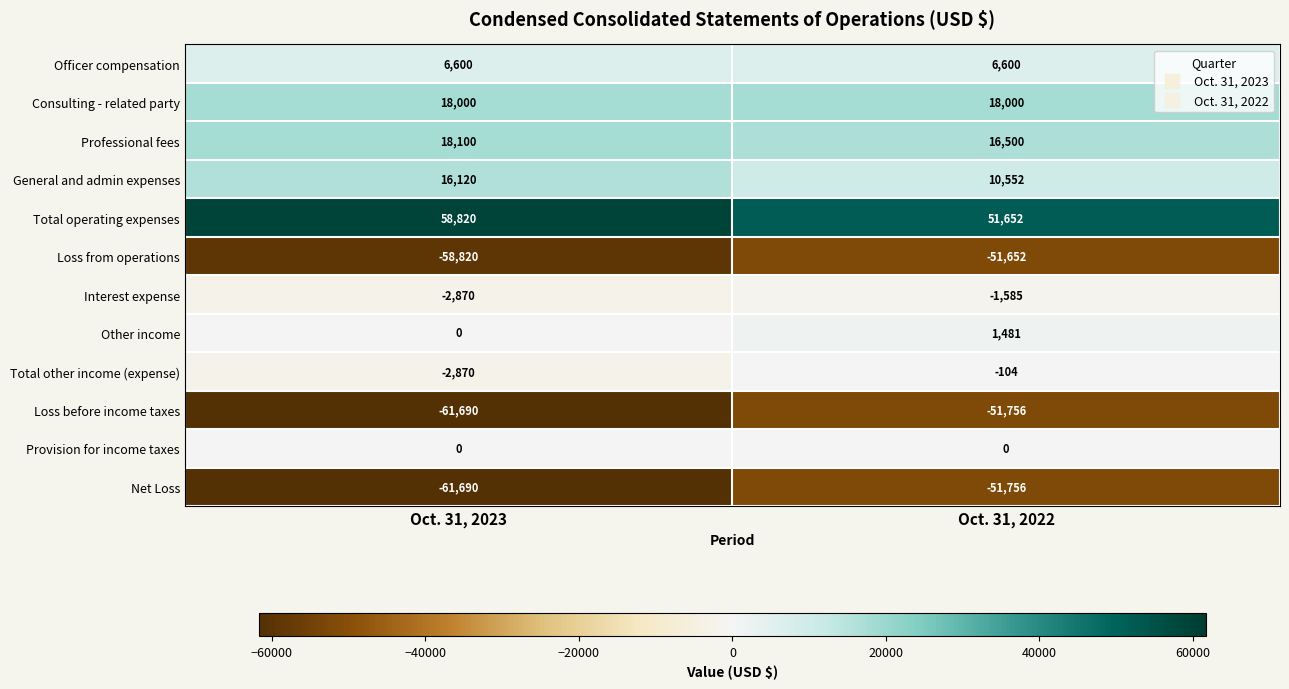

Is it true that Net Loss equals -91277 at Oct. 31, 2023?

False